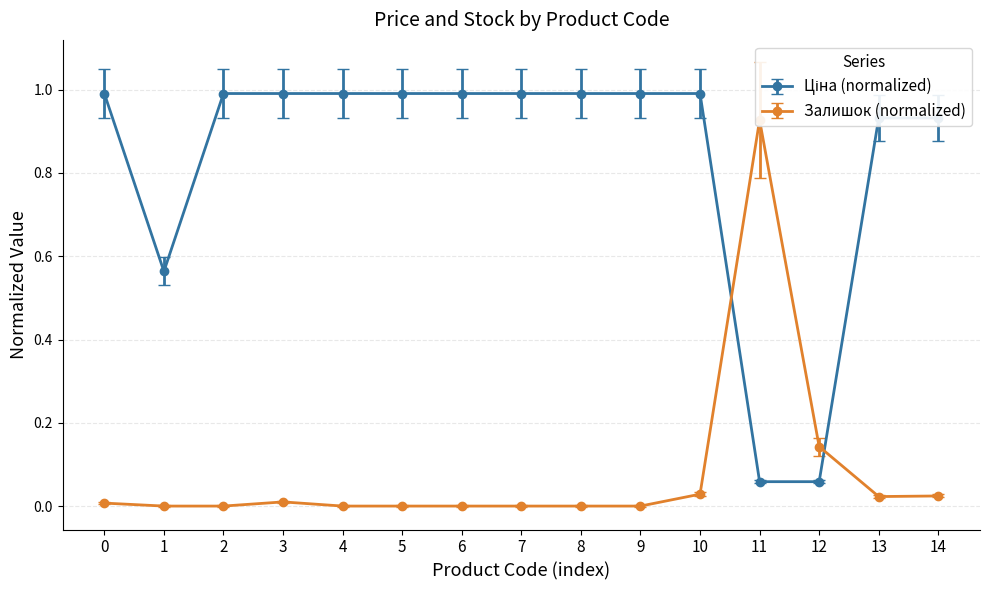

True or false: Залишок has more than 0 points higher than both neighbors.

True